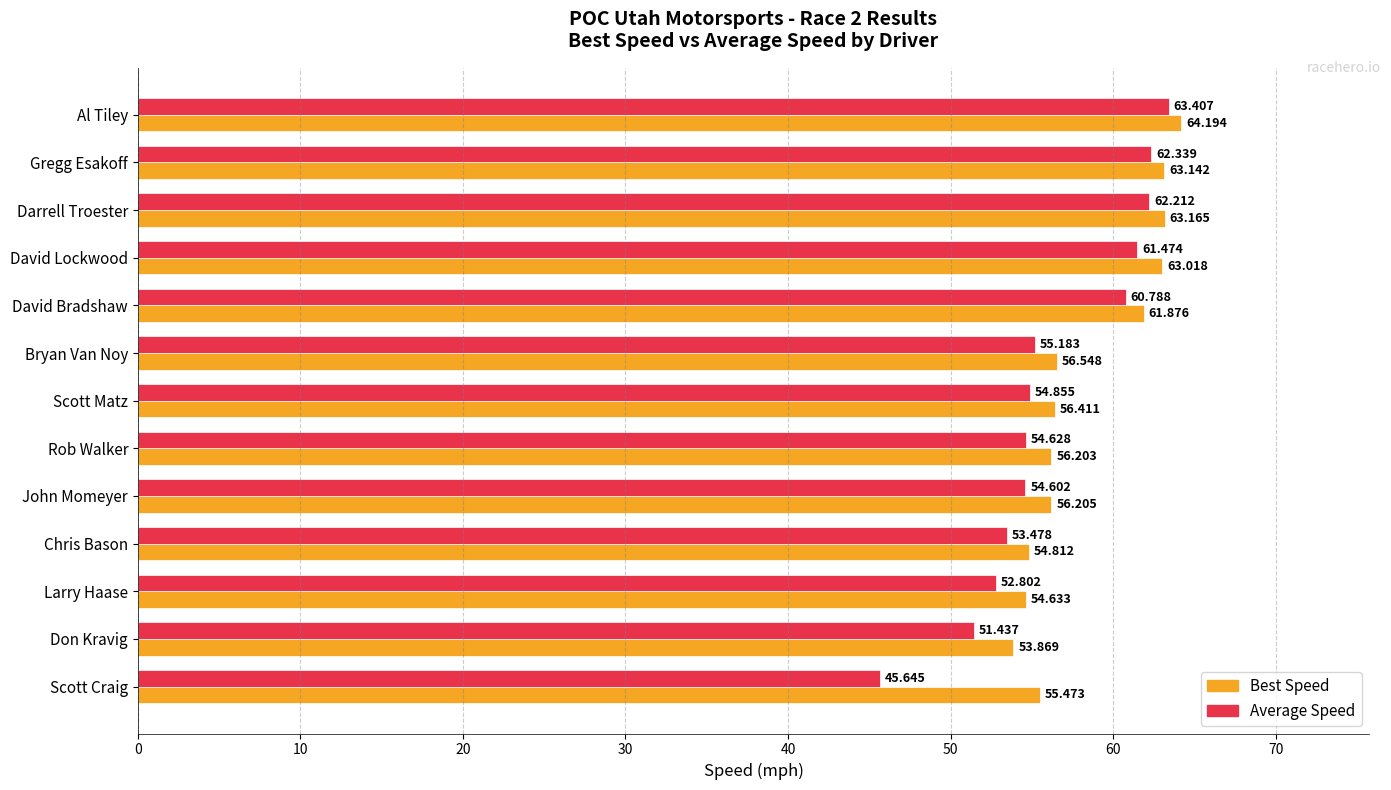

How many data points in Best Speed are less than 56?

4